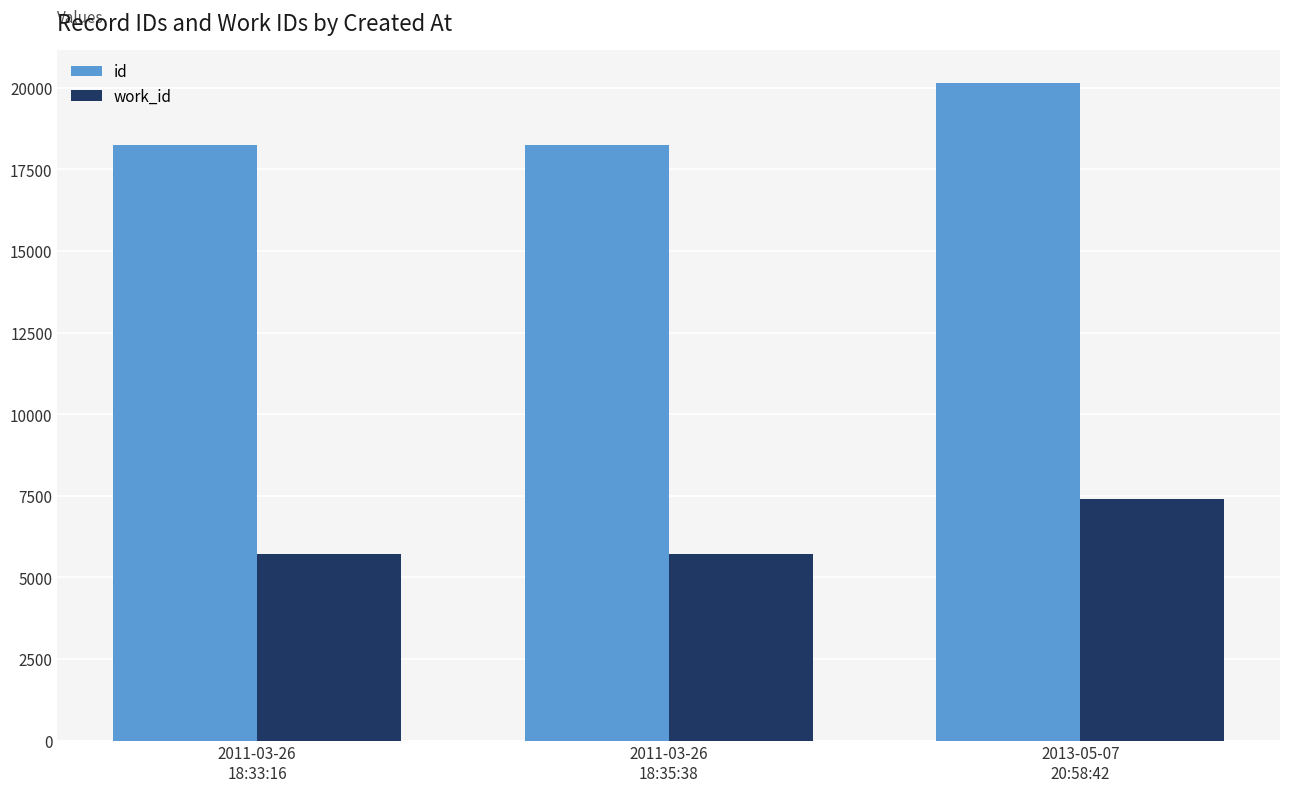

What value does the work_id series have at 2011-03-26
18:33:16?

5712